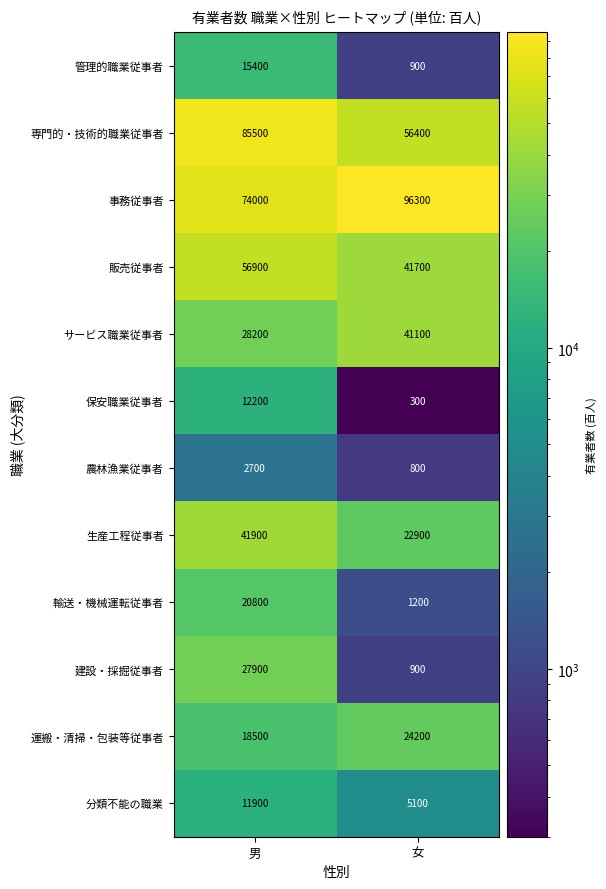

True or false: 建設・採掘従事者 has a value of 900 at 女.

True